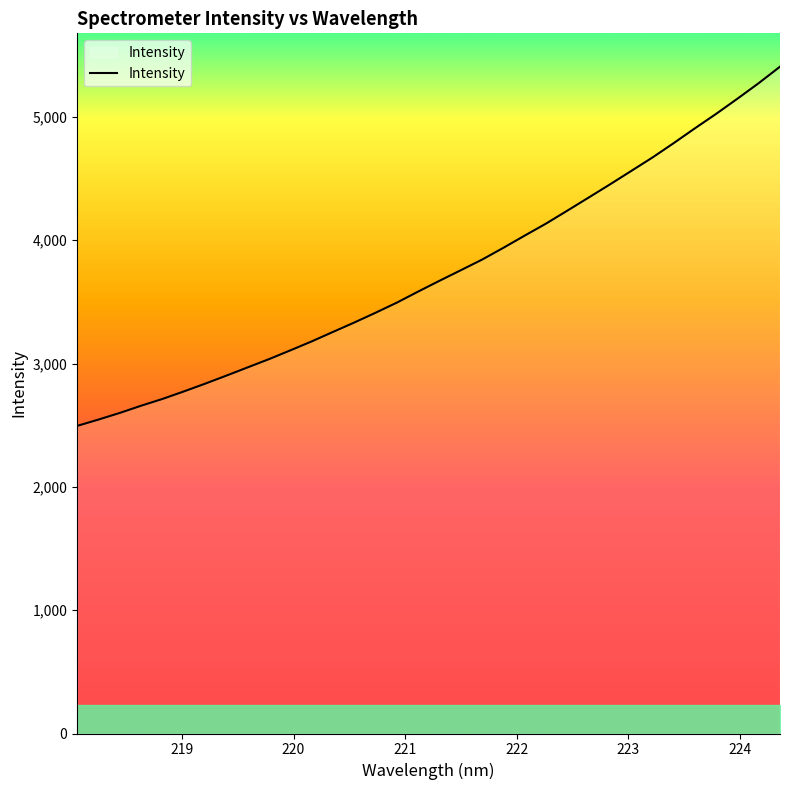

What is the maximum value shown in the chart?

5407.9